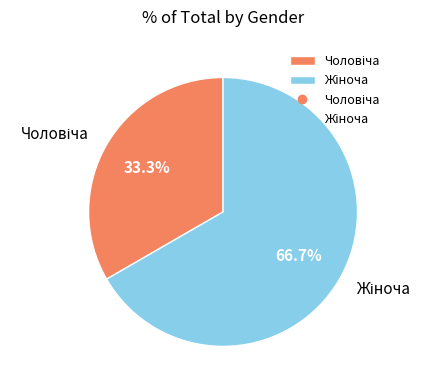

Is there any slice that represents more than half of the pie?

Yes